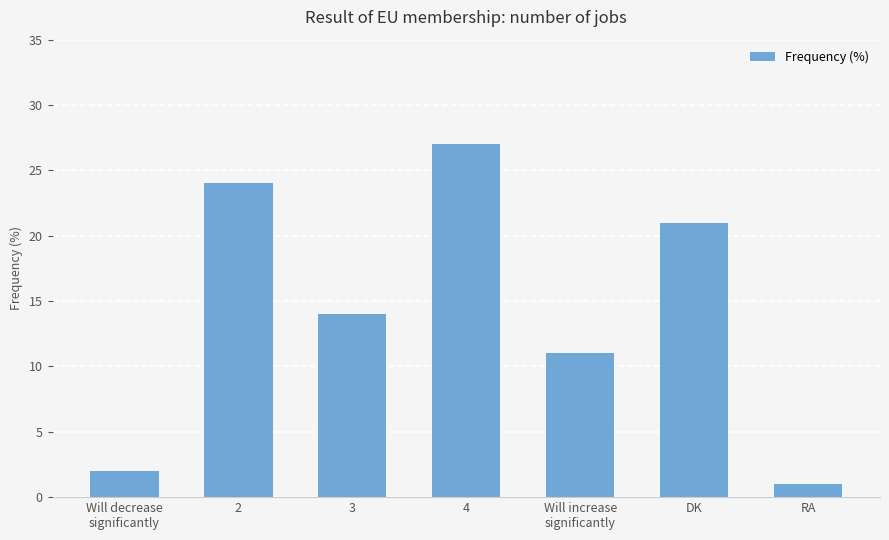

At which label does the data first exceed 14?

2